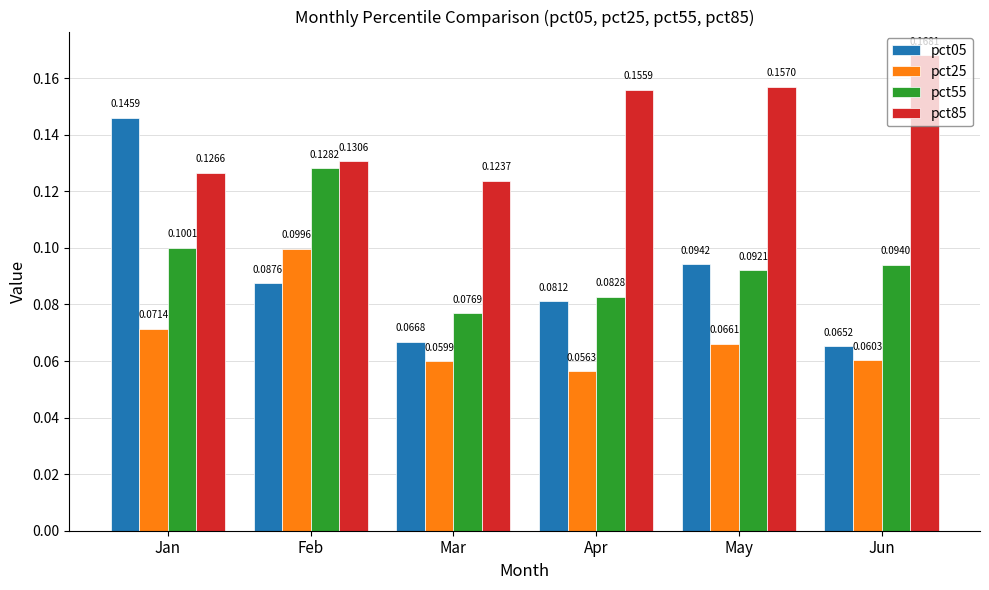

Rank the series by their maximum value, from lowest to highest.

pct25, pct55, pct05, pct85